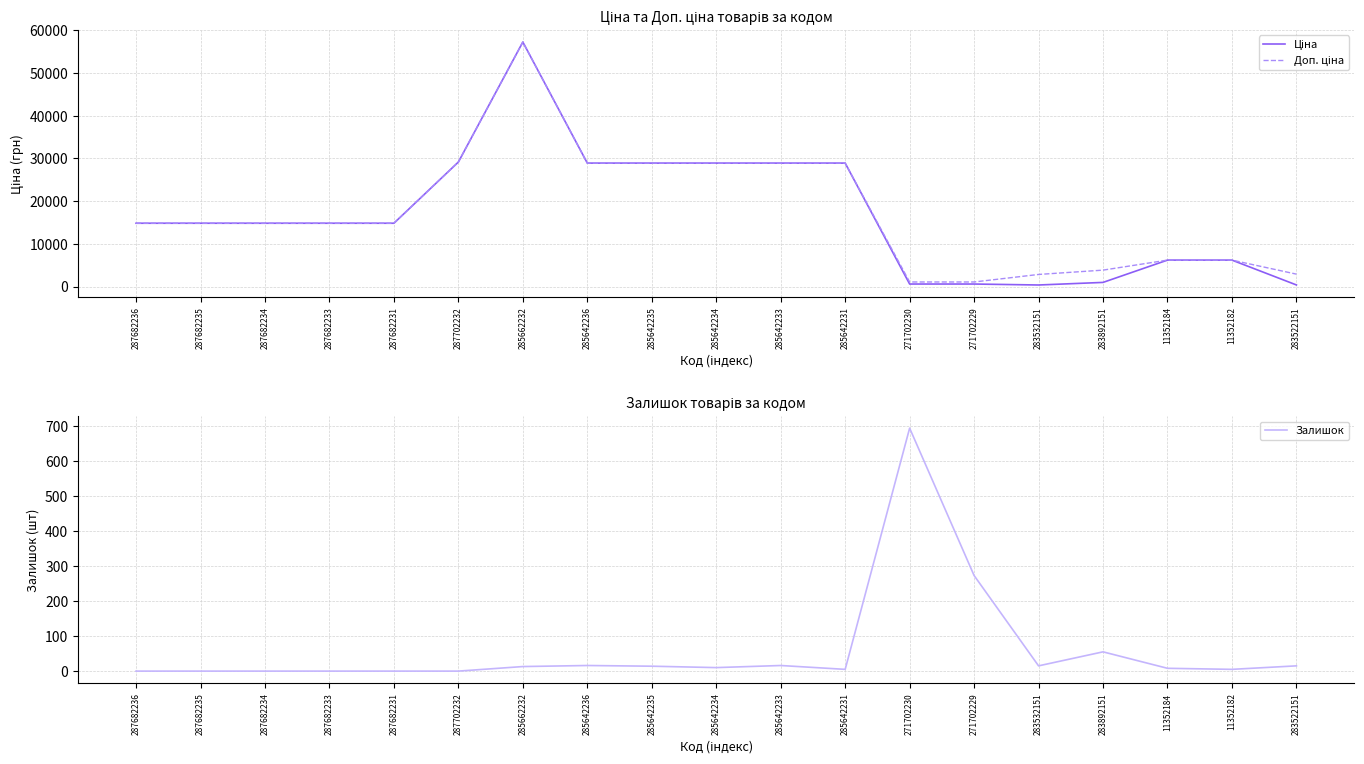

Reading left to right, what are all the values shown in this chart?

Ціна: 287682236=14817.6	287682235=14817.6	287682234=14817.6	287682233=14817.6	287682231=14817.6	287702232=29152.3	285662232=57258.0	285642236=28901.7	285642235=28901.7	285642234=28901.7	285642233=28901.7	285642231=28901.7	271702230=578.1	271702229=578.1	283532151=352.6	283892151=958.4	11352184=6182.6	11352182=6182.6	283522151=362.1
Доп. ціна: 287682236=14817.6	287682235=14817.6	287682234=14817.6	287682233=14817.6	287682231=14817.6	287702232=29152.3	285662232=57258.0	285642236=28901.7	285642235=28901.7	285642234=28901.7	285642233=28901.7	285642231=28901.7	271702230=1060.0	271702229=1060.0	283532151=2821.2	283892151=3833.8	11352184=6182.6	11352182=6182.6	283522151=2896.6
Залишок: 287682236=0.0	287682235=0.0	287682234=0.0	287682233=0.0	287682231=0.0	287702232=0.0	285662232=13.0	285642236=16.0	285642235=14.0	285642234=10.0	285642233=16.0	285642231=5.0	271702230=694.0	271702229=273.0	283532151=15.0	283892151=55.0	11352184=8.0	11352182=5.0	283522151=15.0